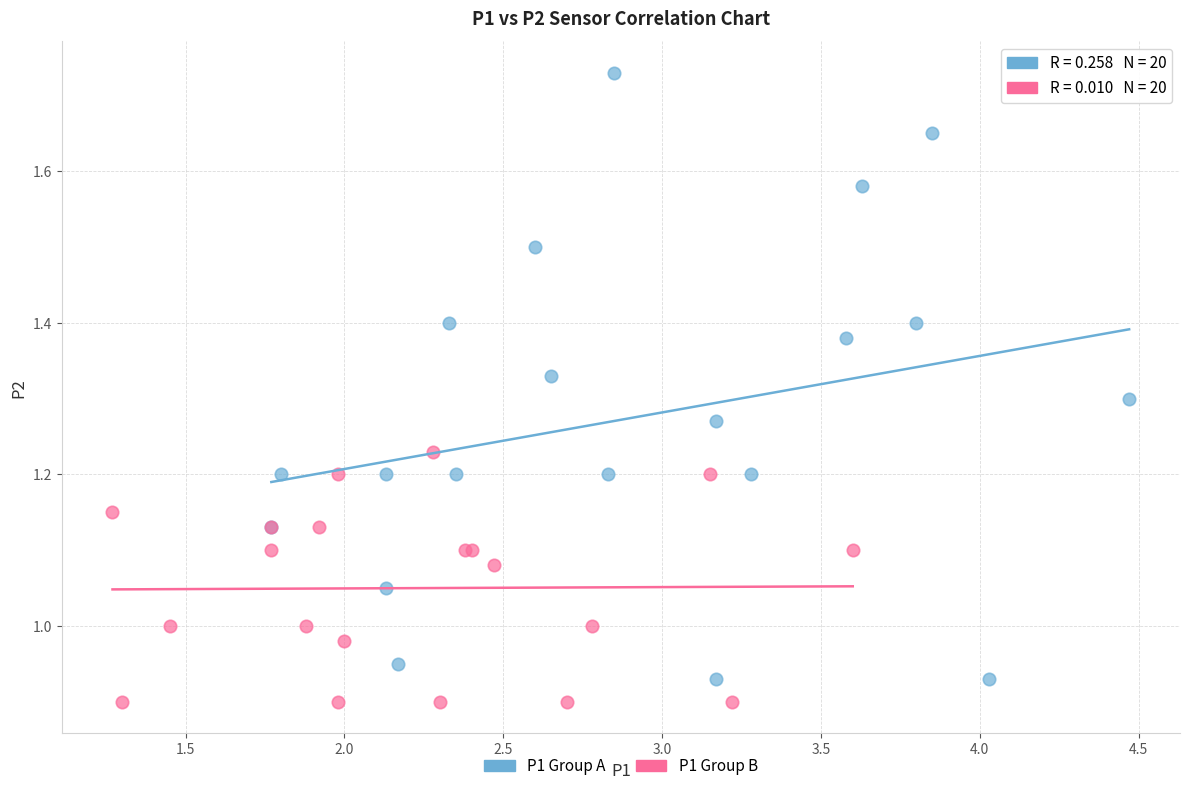

Which series reaches the maximum Y coordinate?

P1 Group A